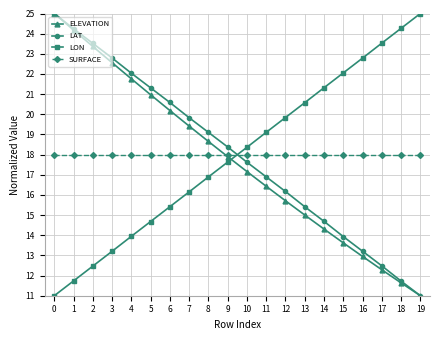

Does the chart have visible grid lines?

Yes